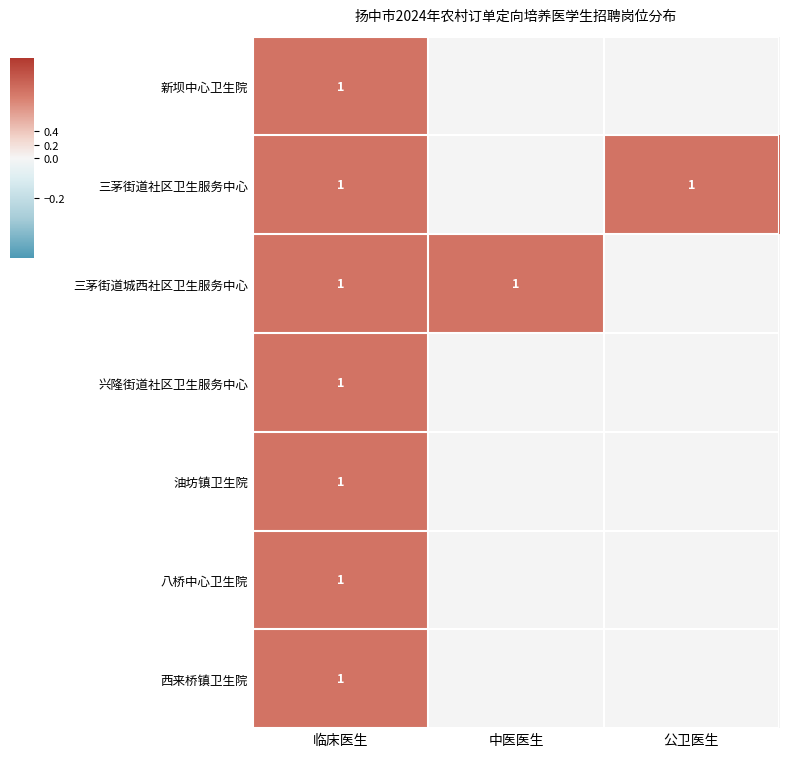

True or false: 油坊镇卫生院 has a value of 1 at 临床医生.

True